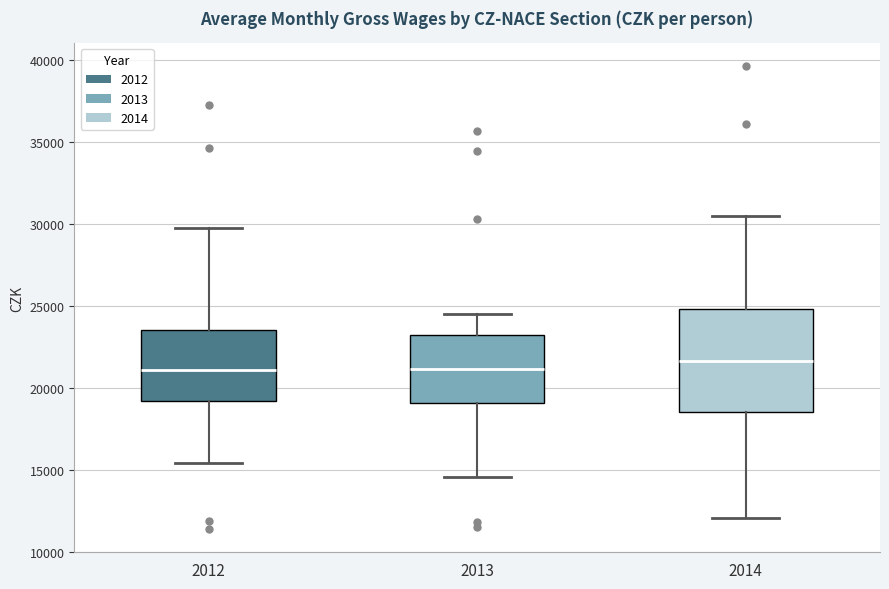

Reading left to right, read every box against the y-axis: the position of its median line, the range the box covers, and the ends of its whiskers. The values are not printed on the chart, so give them approximately, as read against the axis.

2012: median 21000, box 19000 to 23500, whiskers 15500 to 29500
2013: median 21000, box 19000 to 23000, whiskers 14500 to 24500
2014: median 21500, box 18500 to 25000, whiskers 12000 to 30500